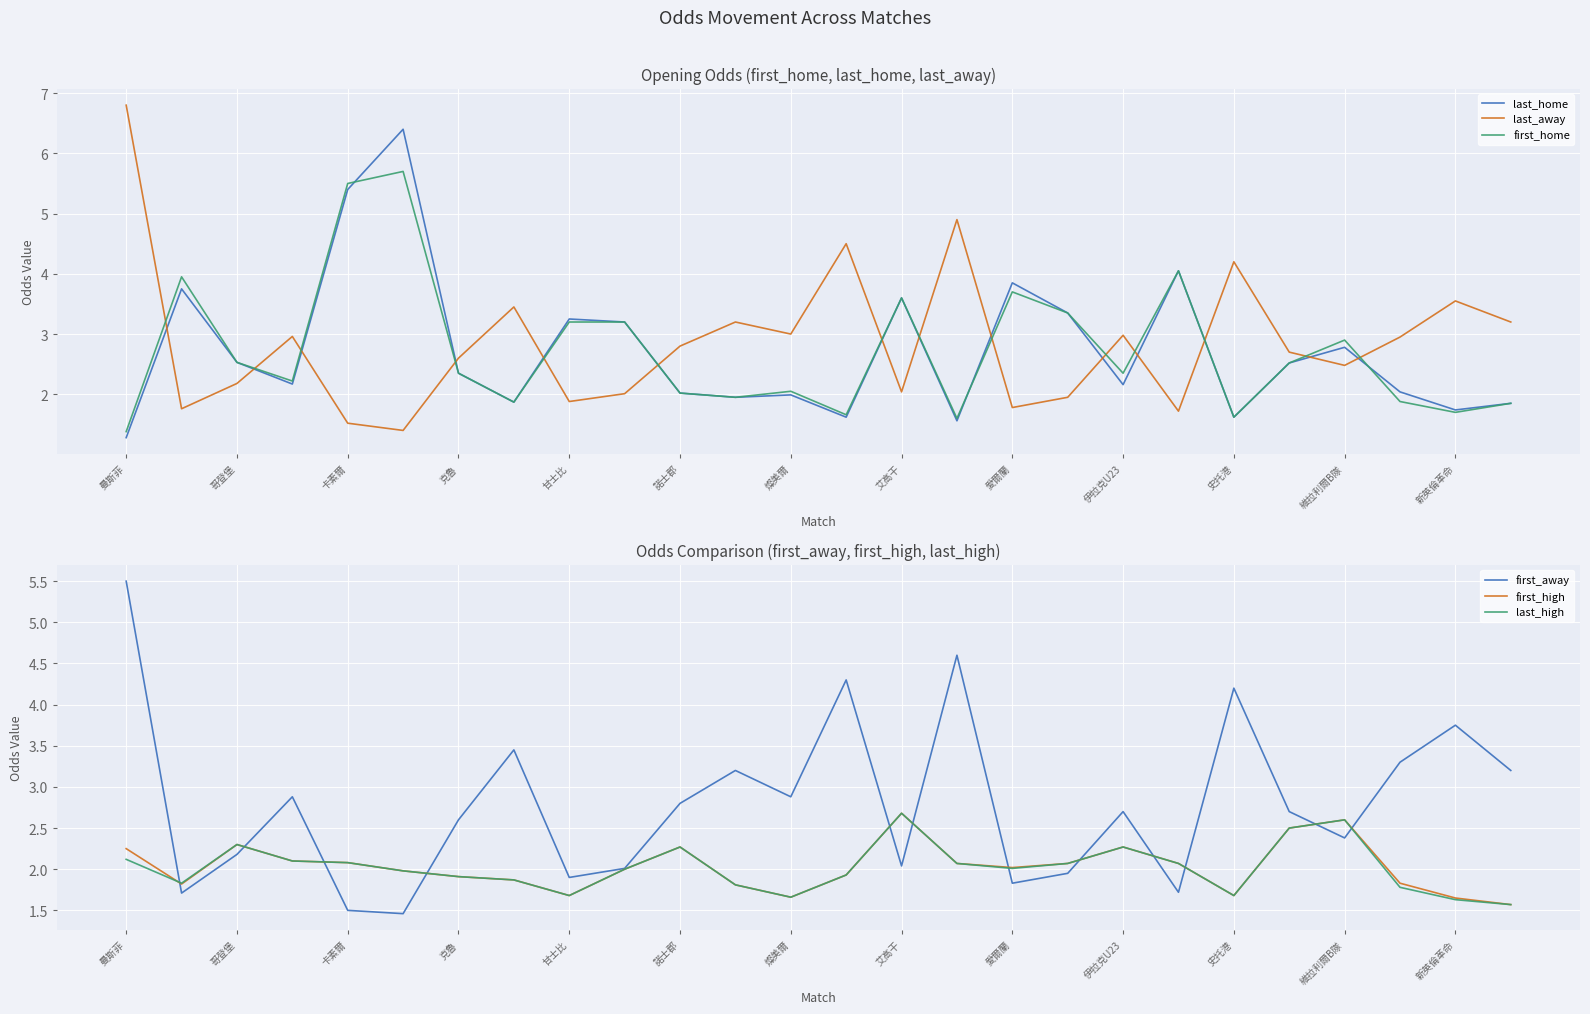

What position from the right is 15?

11